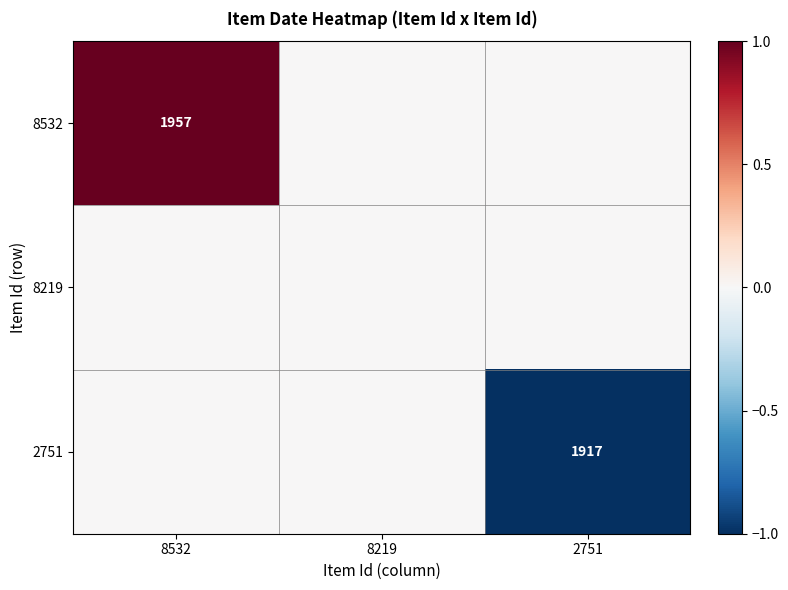

How many series are shown in this chart?

3